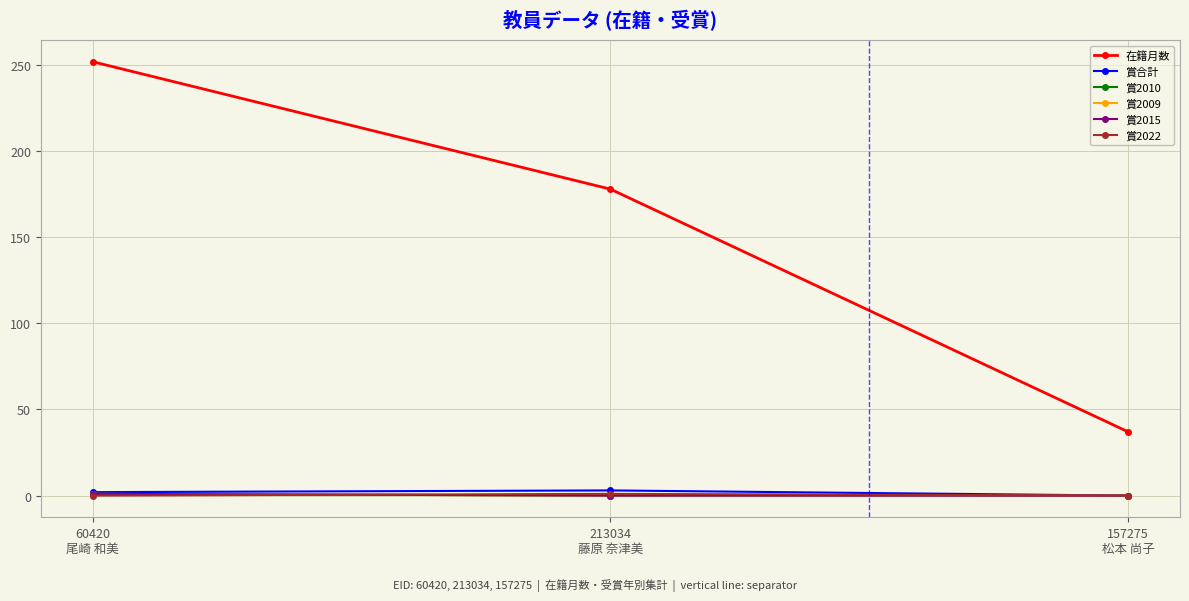

What is the difference between the highest and lowest values at 213034
藤原 奈津美?

178